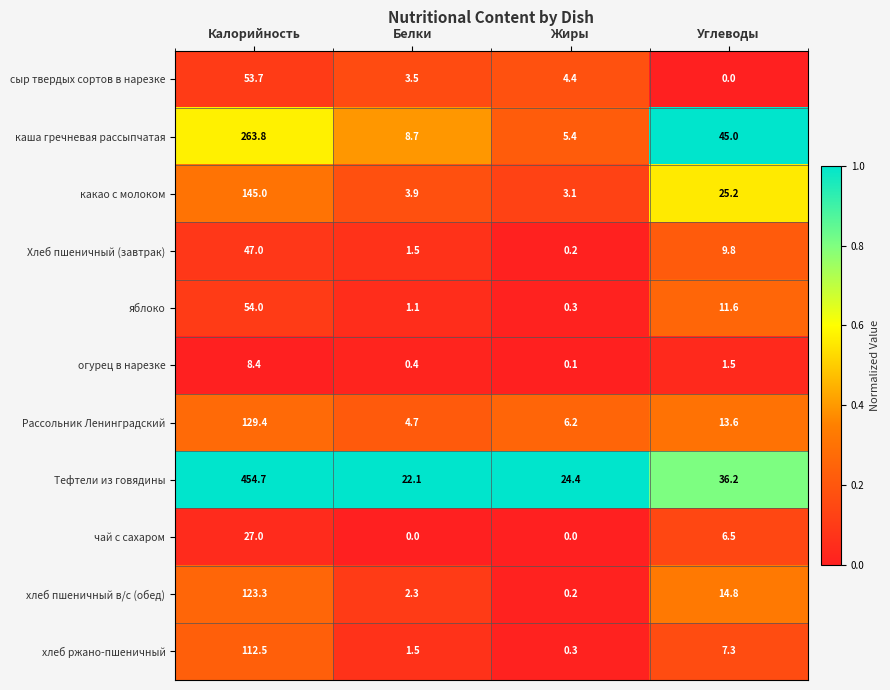

What is the sum of all Тефтели из говядины values?

537.4